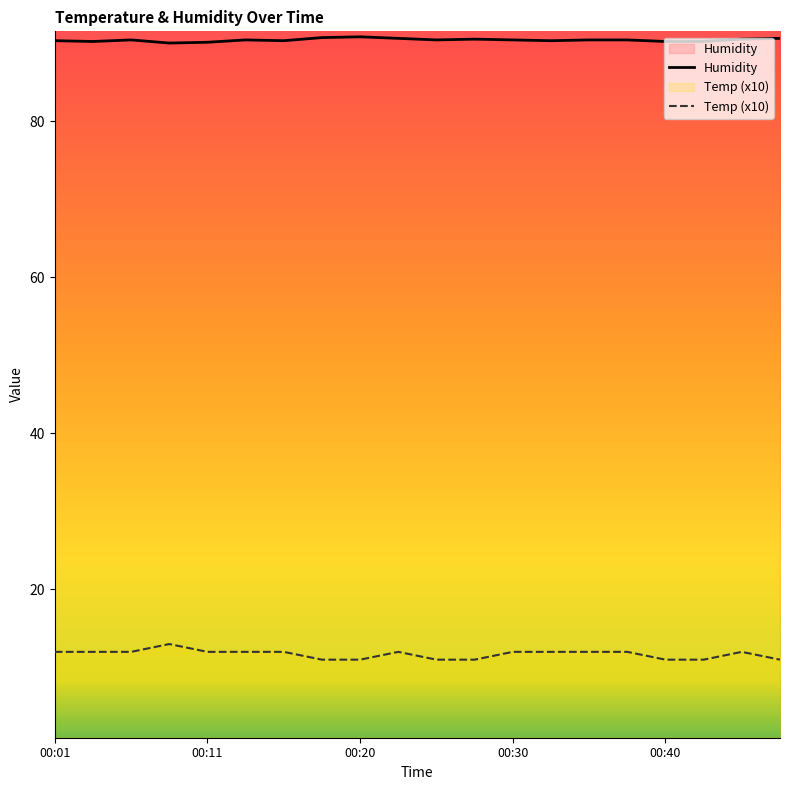

How many lines are shown in the chart?

2